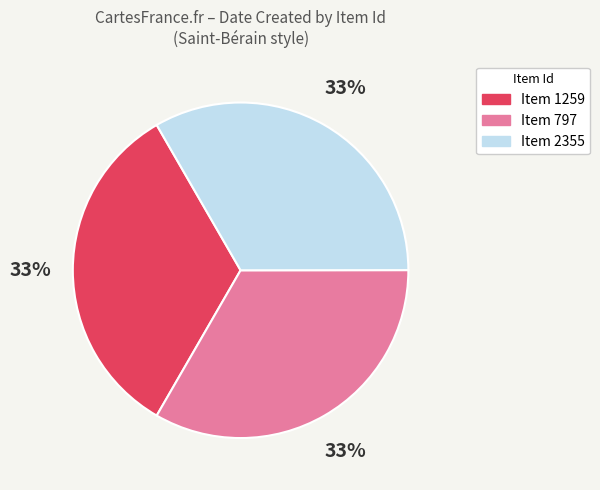

To the nearest percent, what is the average slice percentage?

33%